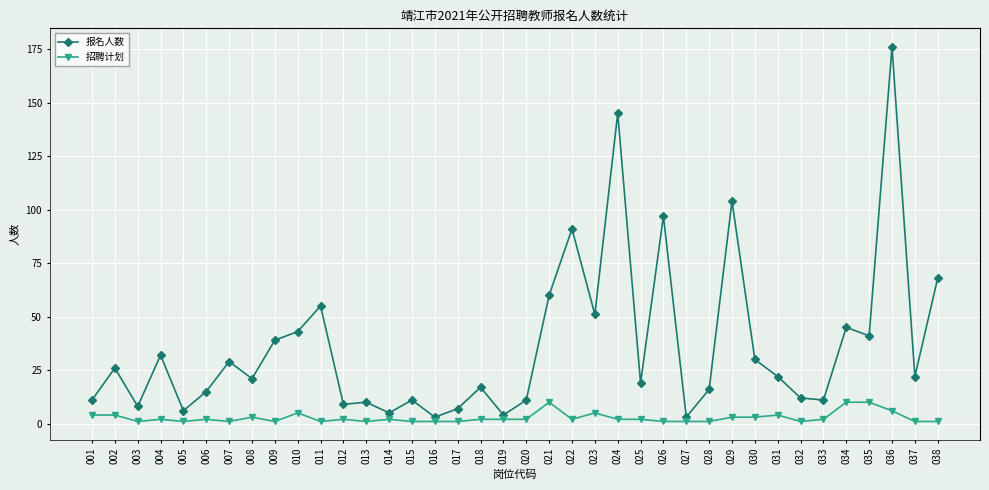

True or false: 报名人数 and 招聘计划 intersect in this chart.

False